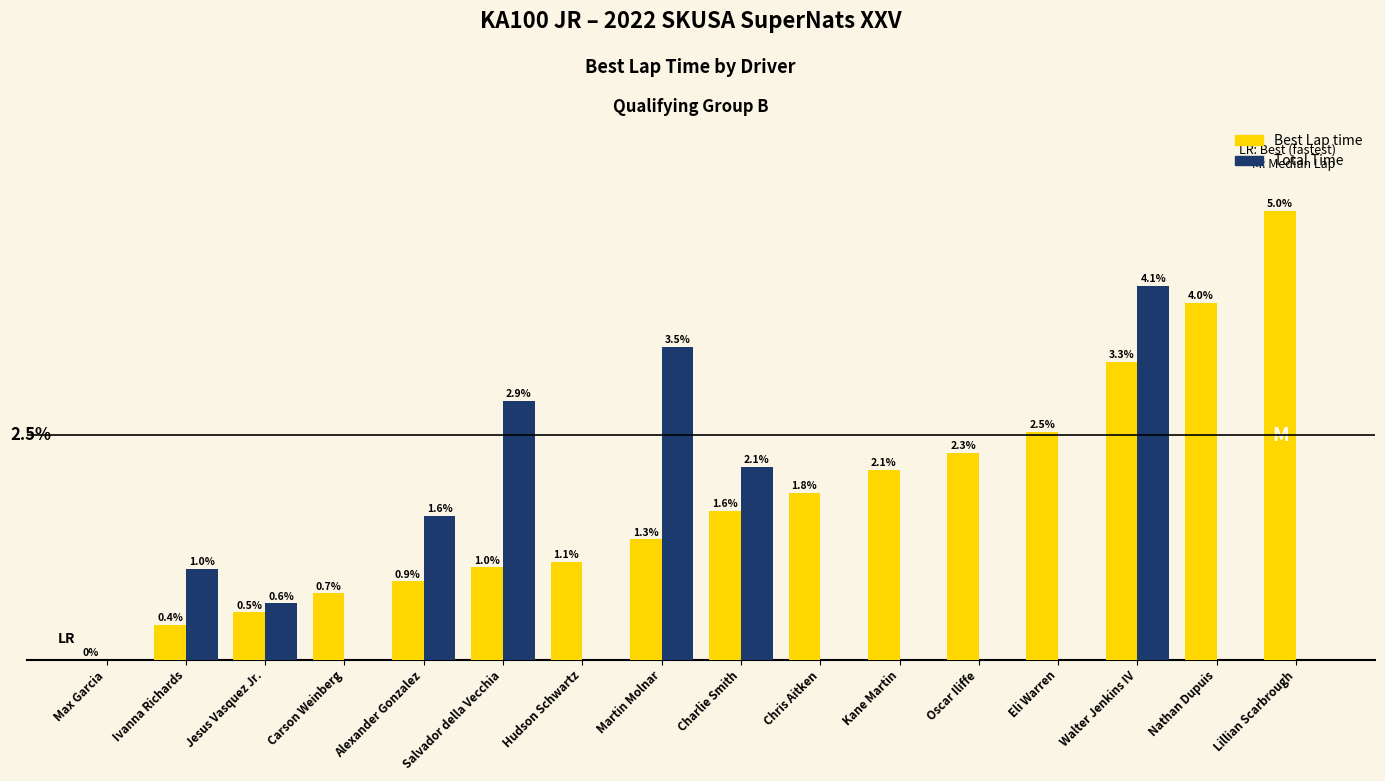

Is the value of Total Time at Ivanna Richards greater than the value of Best Lap time at Oscar Iliffe?

No